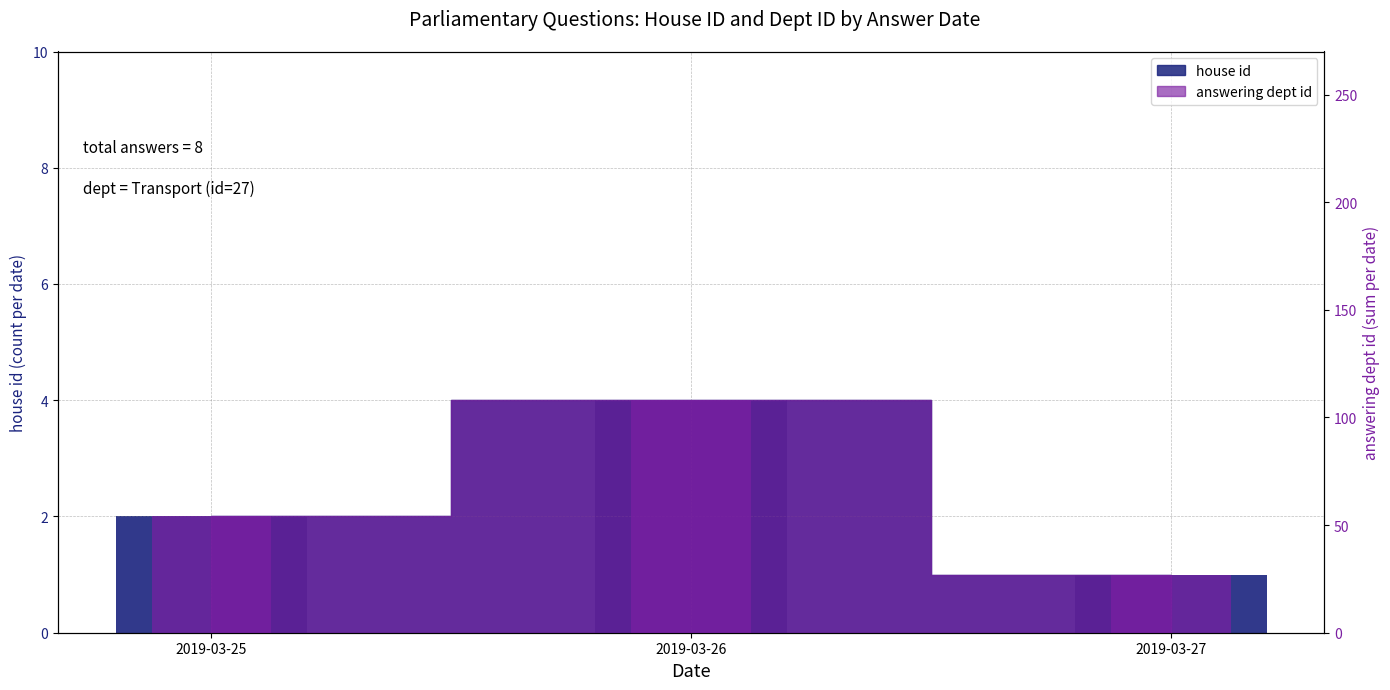

How many bars are there in each group?

2